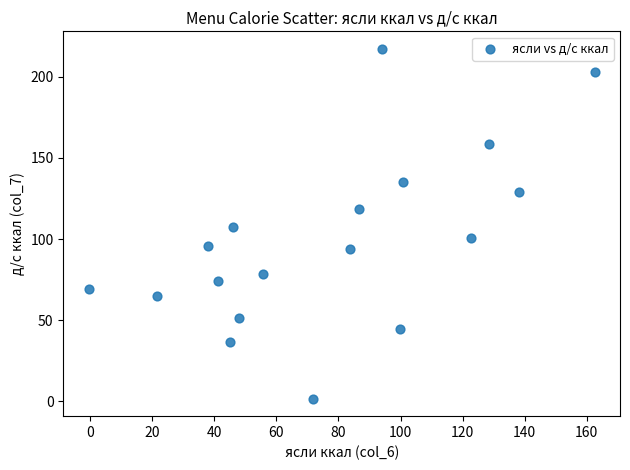

List the coordinates of all points as (X, Y) pairs, reading left to right.

(-0.5, 69.3)  (21.5, 65.2)  (38.1, 95.6)  (41.2, 74.3)  (45.1, 36.6)  (46.1, 107.4)  (48.1, 51.4)  (55.6, 78.4)  (71.7, 1.7)  (83.7, 94.0)  (86.5, 118.4)  (94.1, 217.3)  (99.7, 44.9)  (100.7, 135.2)  (122.7, 100.8)  (128.5, 158.9)  (138.3, 129.0)  (162.5, 203.0)